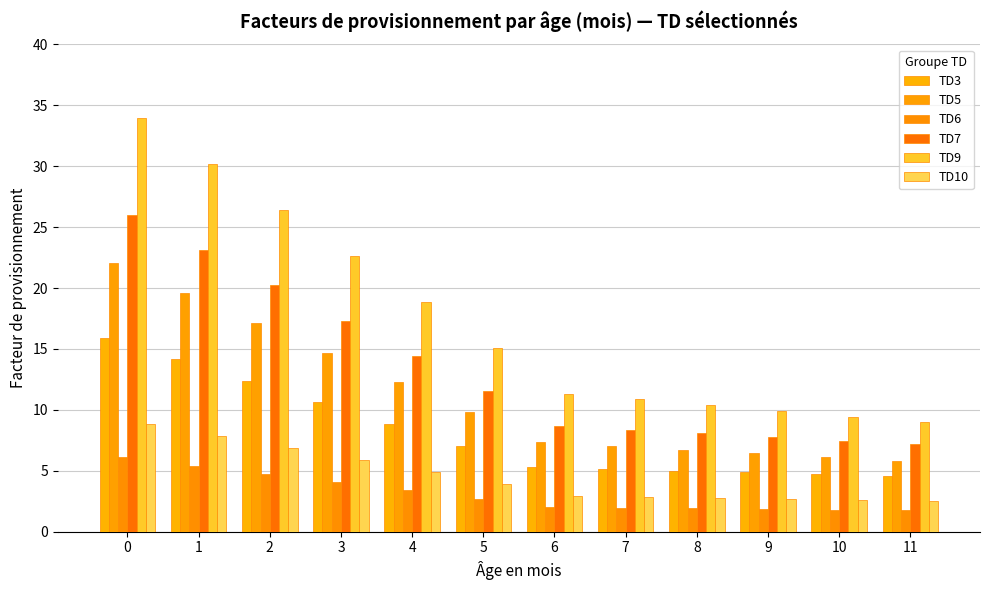

Reading left to right, what are all the values shown in this chart?

TD3: 0=15.9	1=14.1	2=12.4	3=10.6	4=8.8	5=7.1	6=5.3	7=5.2	8=5.0	9=4.9	10=4.7	11=4.6
TD5: 0=22.0	1=19.6	2=17.1	3=14.7	4=12.2	5=9.8	6=7.3	7=7.0	8=6.7	9=6.4	10=6.1	11=5.8
TD6: 0=6.1	1=5.4	2=4.7	3=4.1	4=3.4	5=2.7	6=2.0	7=2.0	8=1.9	9=1.9	10=1.8	11=1.8
TD7: 0=26.0	1=23.1	2=20.2	3=17.3	4=14.4	5=11.6	6=8.7	7=8.4	8=8.1	9=7.8	10=7.5	11=7.2
TD9: 0=34.0	1=30.2	2=26.4	3=22.7	4=18.9	5=15.1	6=11.3	7=10.9	8=10.4	9=9.9	10=9.5	11=9.0
TD10: 0=8.9	1=7.9	2=6.9	3=5.9	4=4.9	5=3.9	6=3.0	7=2.9	8=2.8	9=2.7	10=2.6	11=2.5